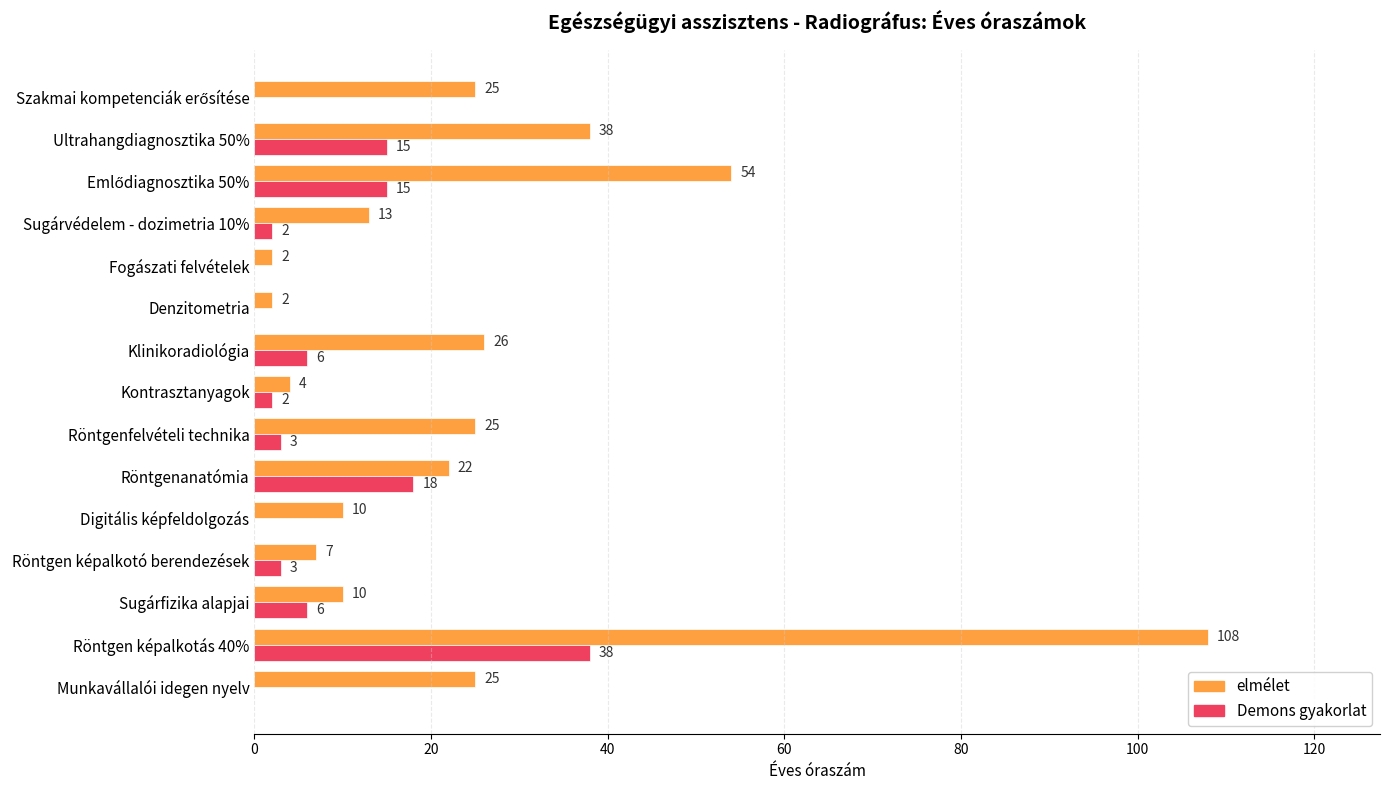

How many distinct data groups are displayed?

2